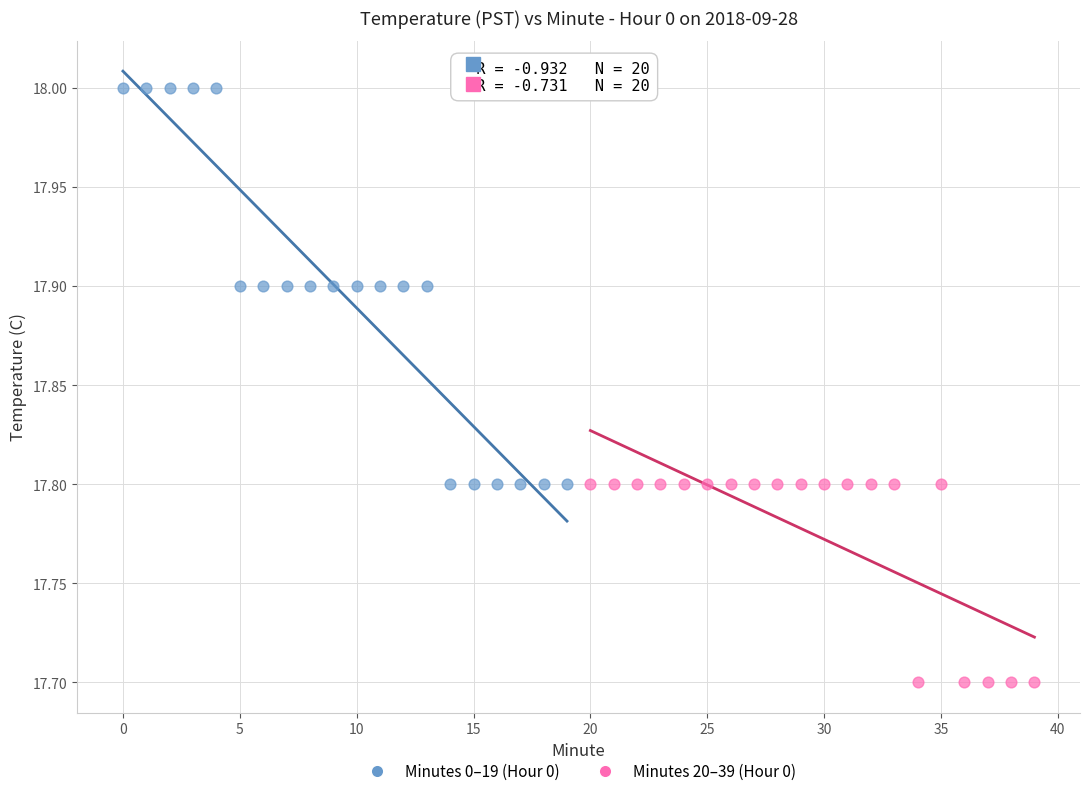

Which series contains the lowest Y value?

Minutes 20–39 (Hour 0)